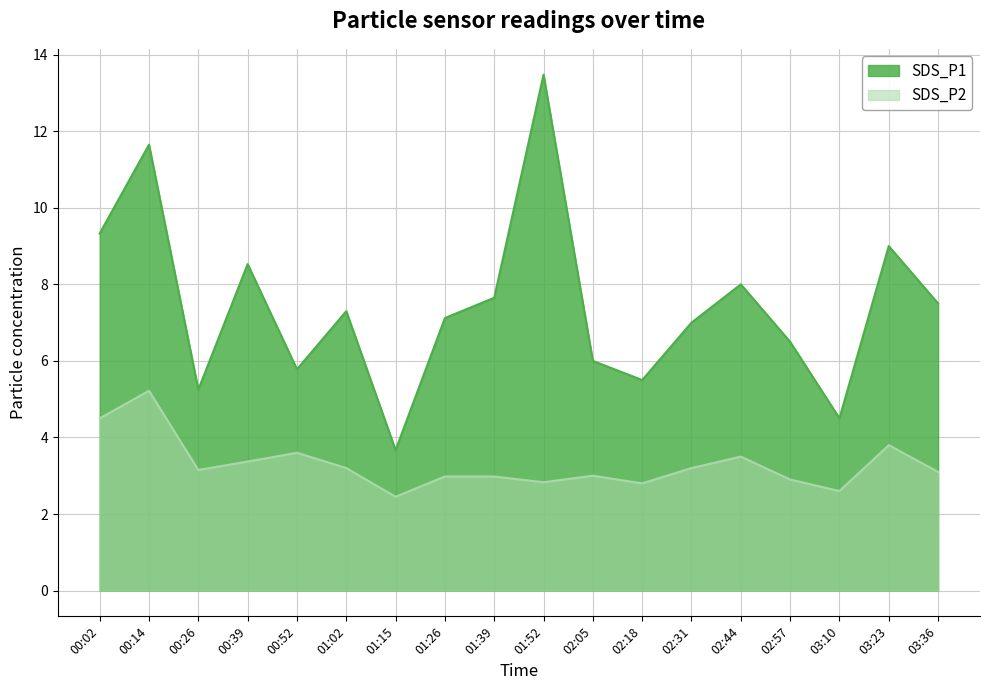

What is the total value across all series at 02:44?

11.5